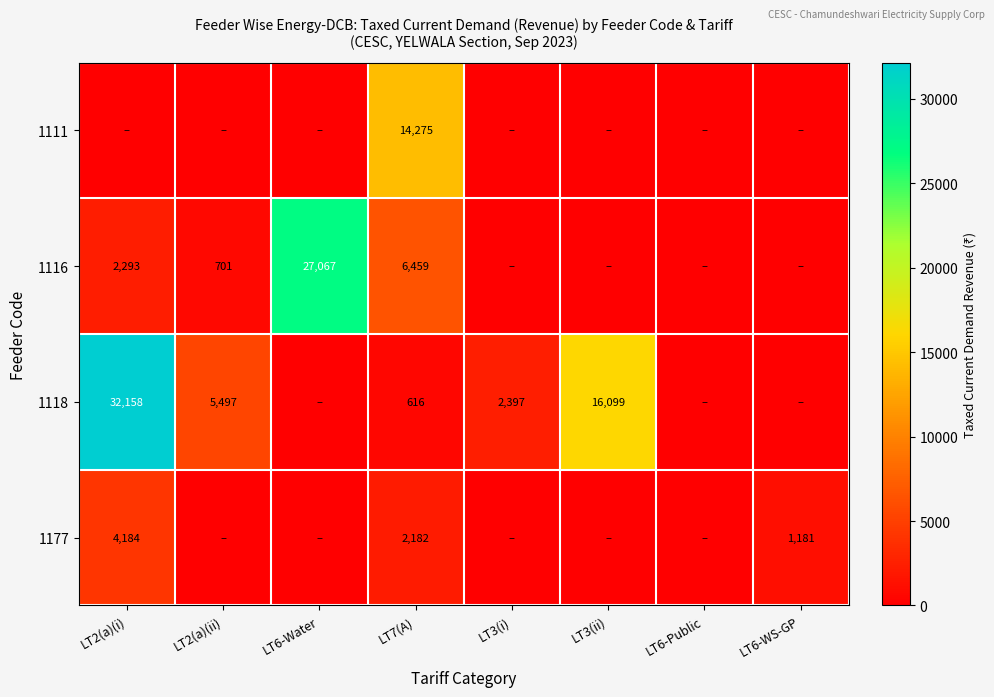

What is the total value across all series at LT3(ii)?

16099.3